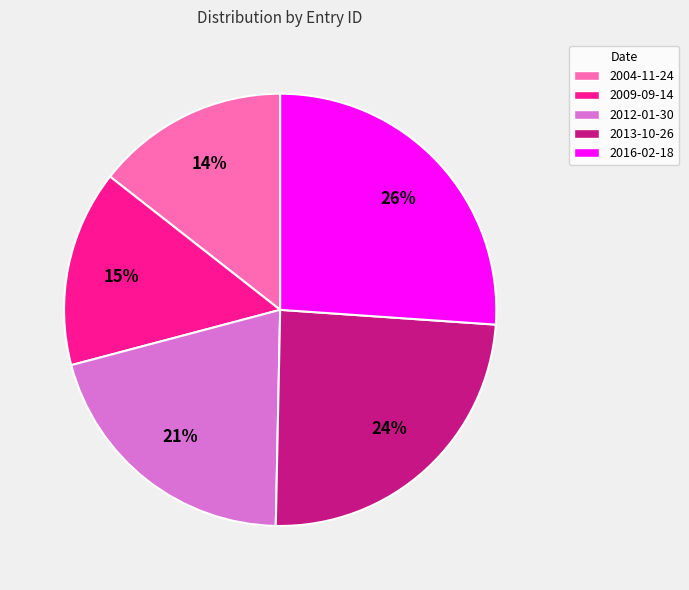

To the nearest percent, what portion does 2009-09-14 represent?

15%